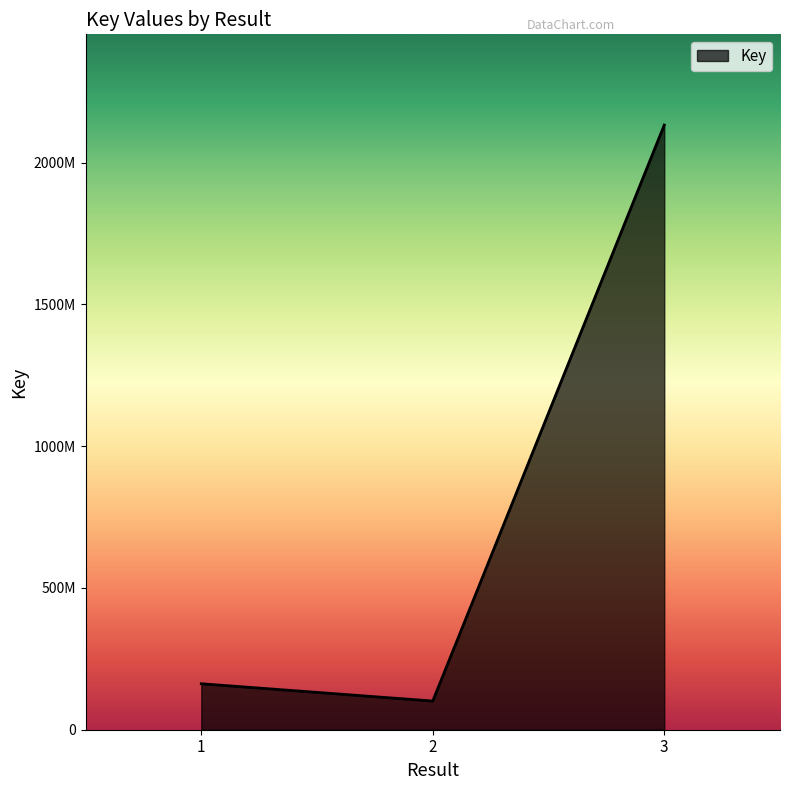

Does the chart display data point markers on the line(s)?

No